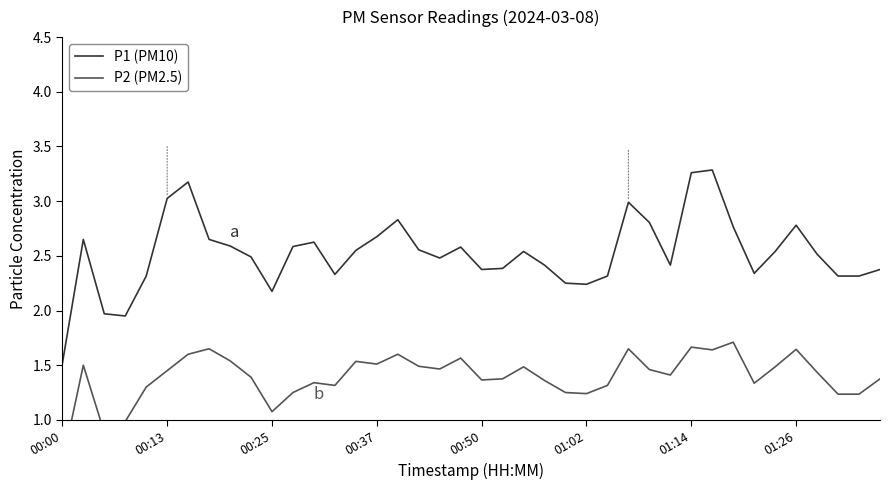

What is the total value across all series at 8?

4.1